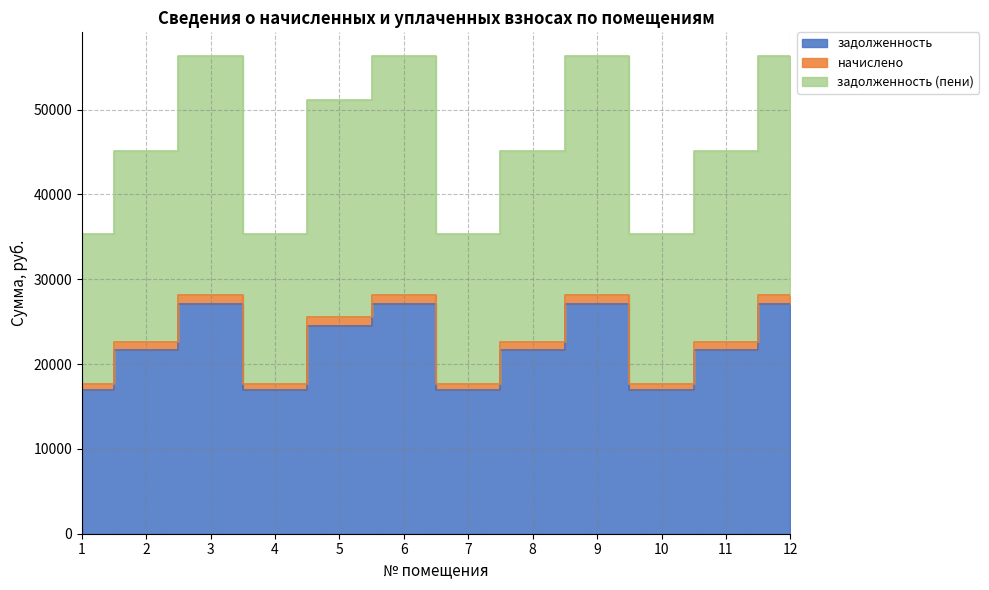

How many lines are shown in the chart?

3